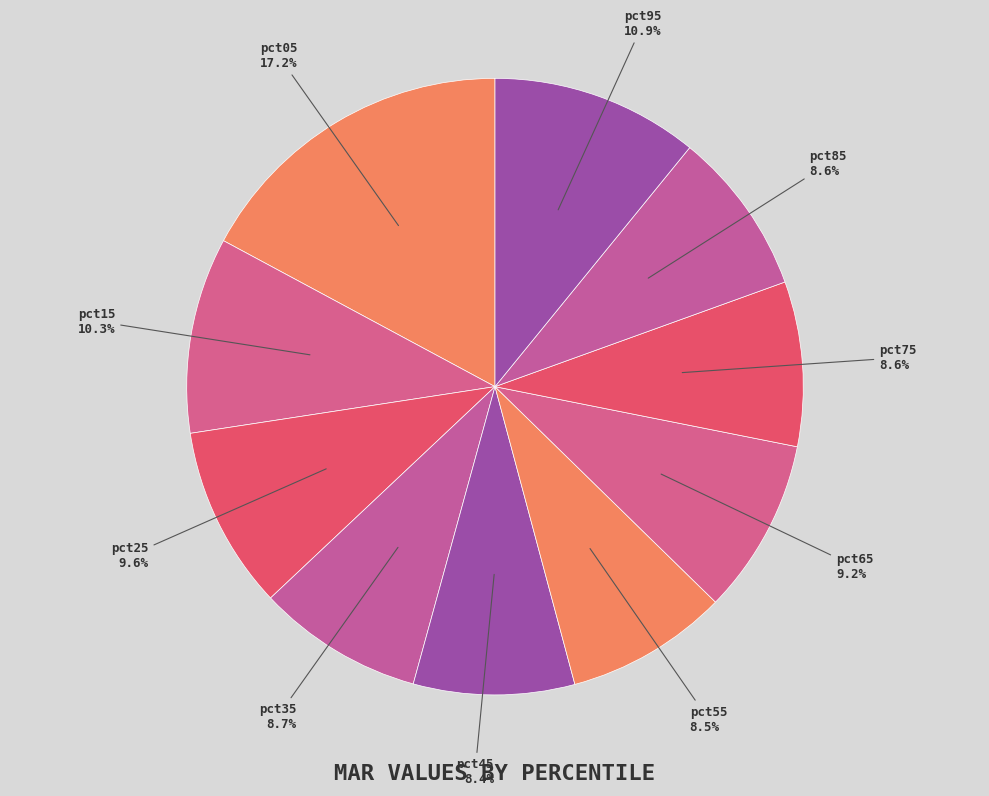

Do pct55 and pct75 together represent more than half of the pie?

No